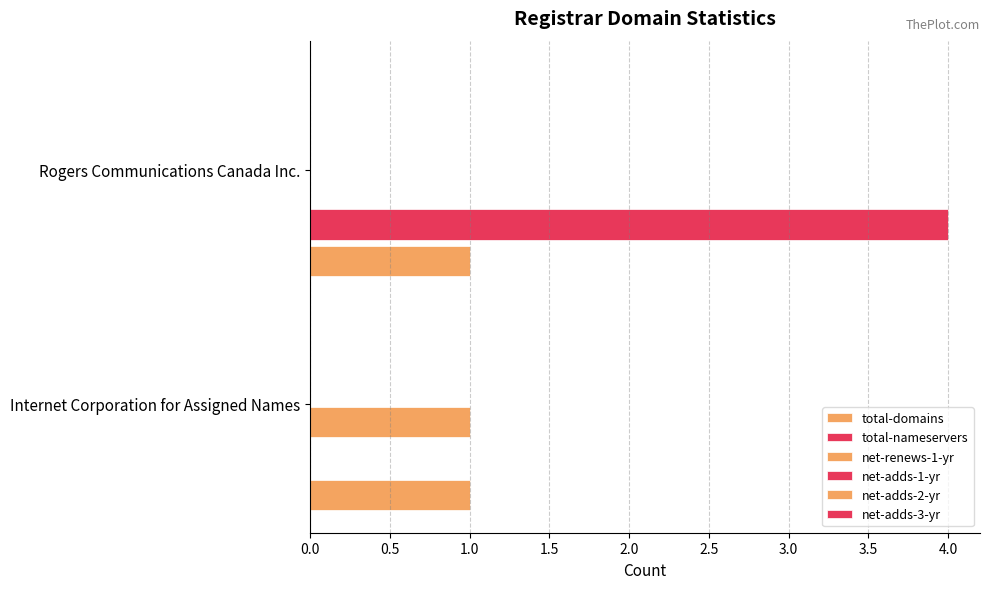

How many data points does each series have?

2